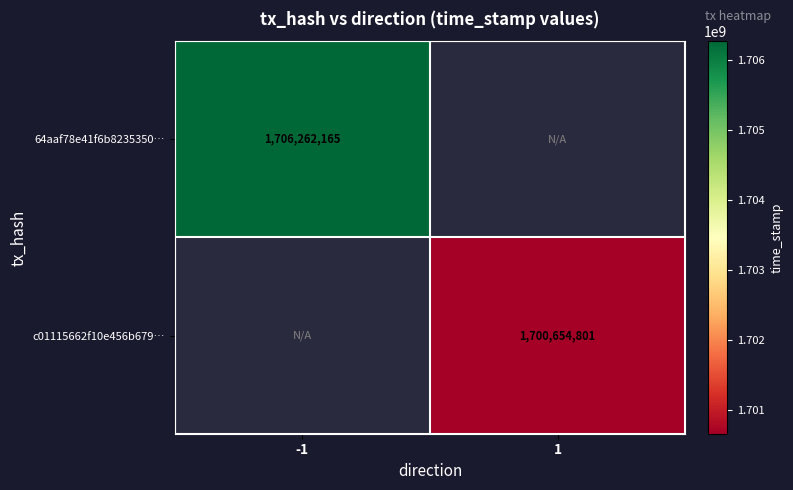

What is the minimum value shown in the chart?

1700654801.0